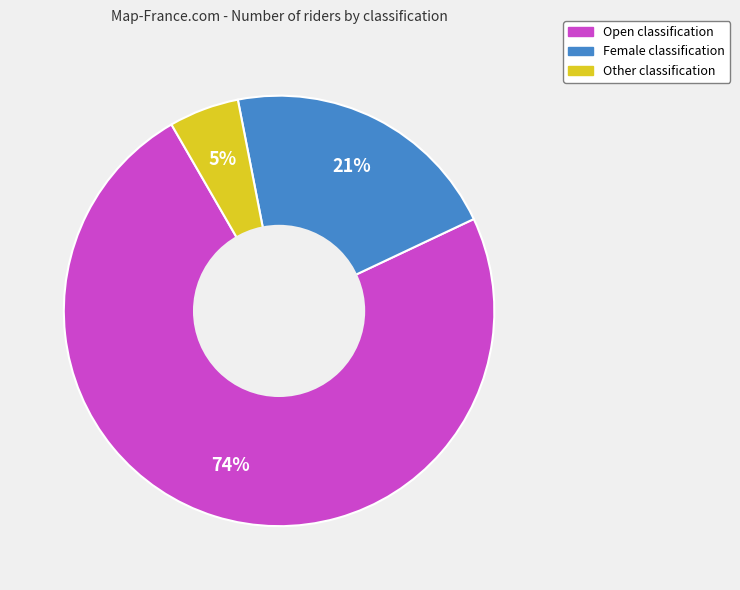

Between Female and Other, which is larger?

Female